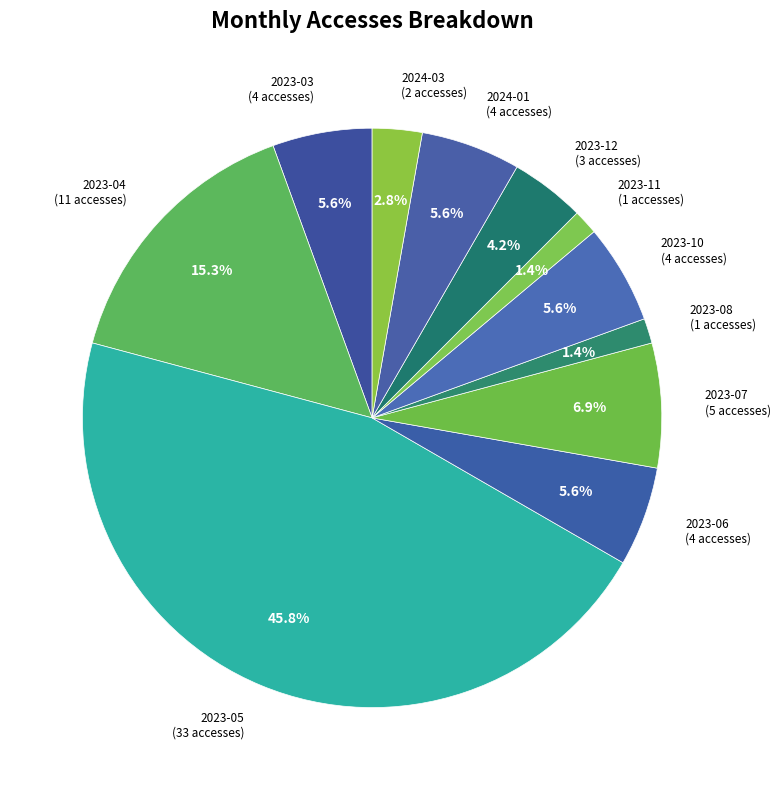

What percentage is the 2023-05 slice, to the nearest percent?

46%